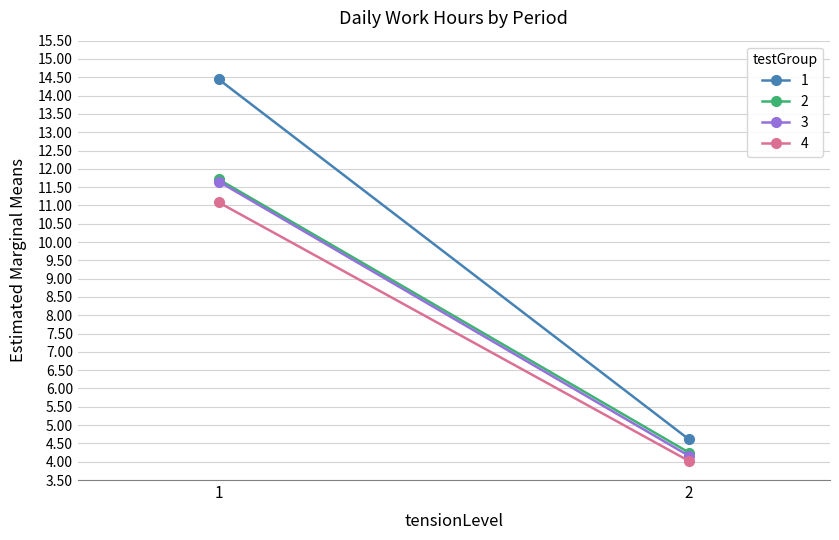

True or false: 2 has a value of 16.0 at Day 1.

False